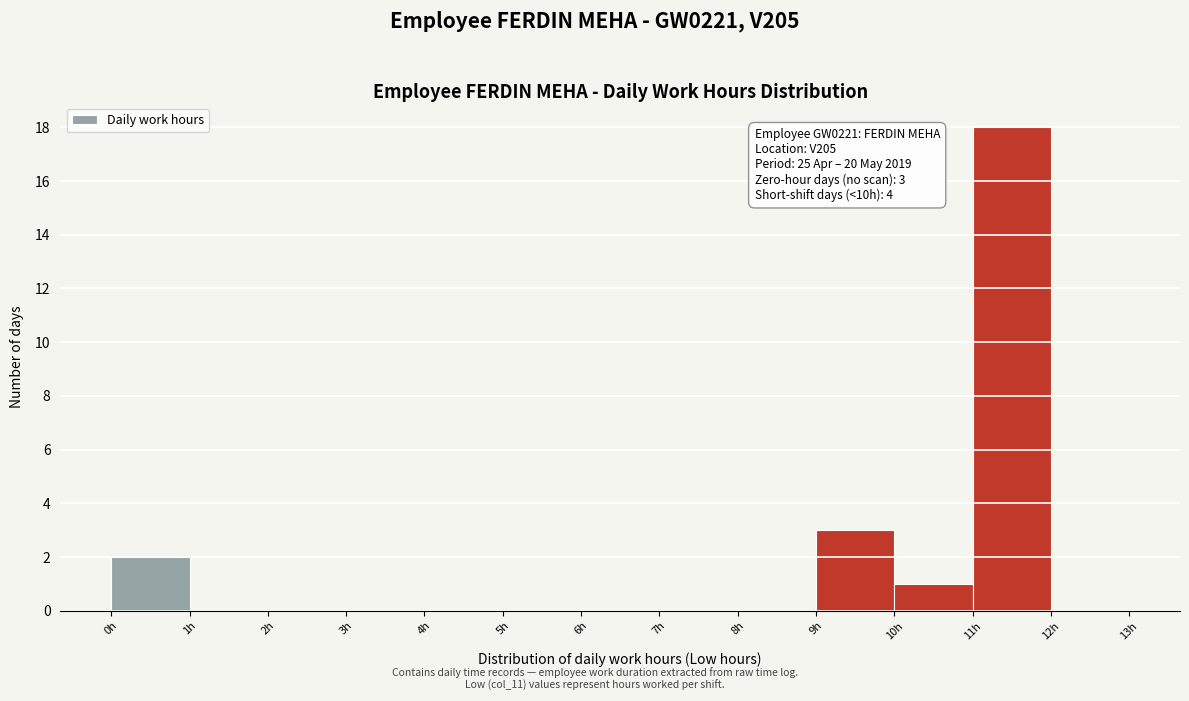

Which range on the x-axis has the tallest bar?

11 to 12